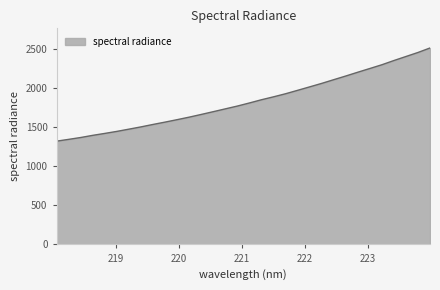

What is the minimum value shown in the chart?

1324.5